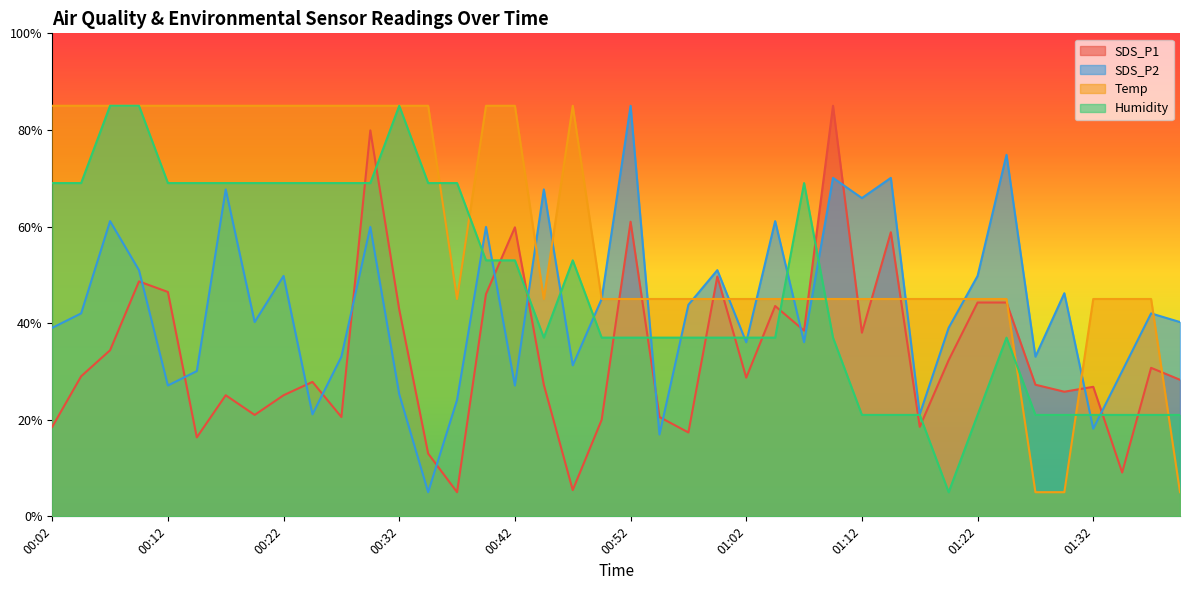

After their last crossing, which series has the higher values: SDS_P1 or Humidity?

SDS_P1